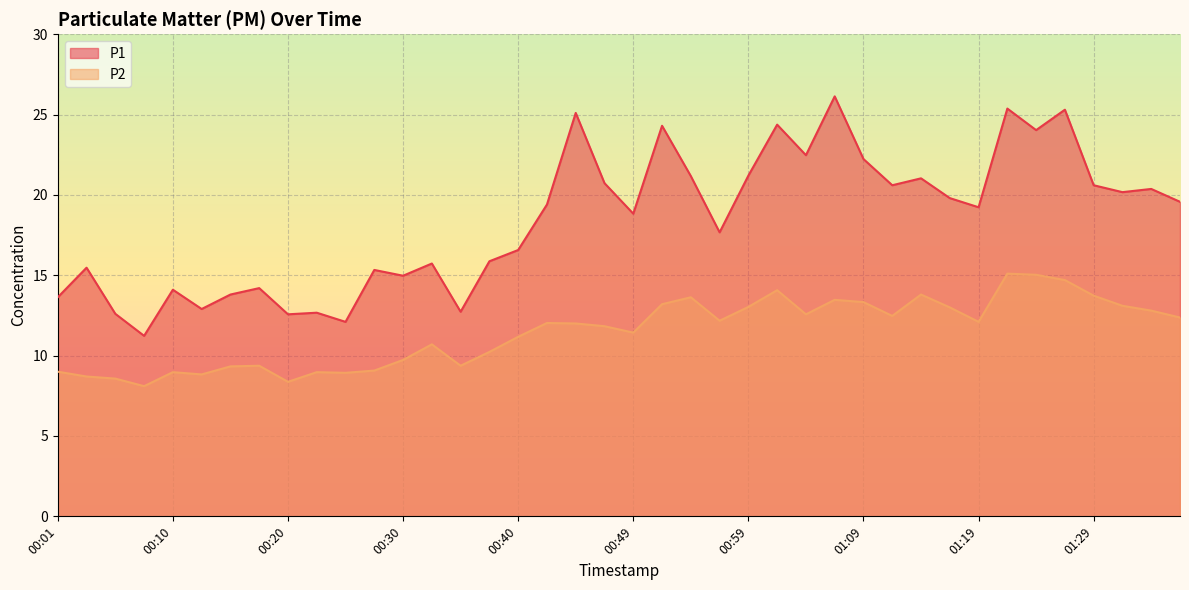

Which category has the lowest value across all series?

00:08